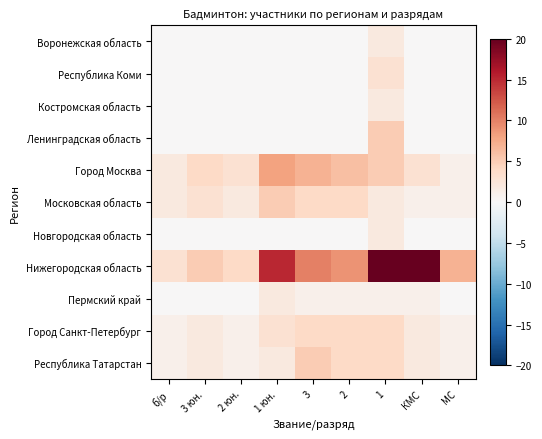

Reading left to right, what are all the values shown in this chart?

Воронежская область: б/р=0	3 юн.=0	2 юн.=0	1 юн.=0	3=0	2=0	1=2	КМС=0	МС=0
Республика Коми: б/р=0	3 юн.=0	2 юн.=0	1 юн.=0	3=0	2=0	1=3	КМС=0	МС=0
Костромская область: б/р=0	3 юн.=0	2 юн.=0	1 юн.=0	3=0	2=0	1=2	КМС=0	МС=0
Ленинградская область: б/р=0	3 юн.=0	2 юн.=0	1 юн.=0	3=0	2=0	1=5	КМС=0	МС=0
Город Москва: б/р=2	3 юн.=4	2 юн.=3	1 юн.=8	3=7	2=6	1=5	КМС=3	МС=1
Московская область: б/р=2	3 юн.=3	2 юн.=2	1 юн.=5	3=4	2=4	1=2	КМС=1	МС=1
Новгородская область: б/р=0	3 юн.=0	2 юн.=0	1 юн.=0	3=0	2=0	1=2	КМС=0	МС=0
Нижегородская область: б/р=3	3 юн.=5	2 юн.=4	1 юн.=15	3=10	2=9	1=20	КМС=20	МС=7
Пермский край: б/р=0	3 юн.=0	2 юн.=0	1 юн.=2	3=1	2=1	1=1	КМС=1	МС=0
Город Санкт-Петербург: б/р=1	3 юн.=2	2 юн.=1	1 юн.=3	3=4	2=4	1=4	КМС=2	МС=1
Республика Татарстан: б/р=1	3 юн.=2	2 юн.=1	1 юн.=2	3=5	2=4	1=4	КМС=2	МС=1